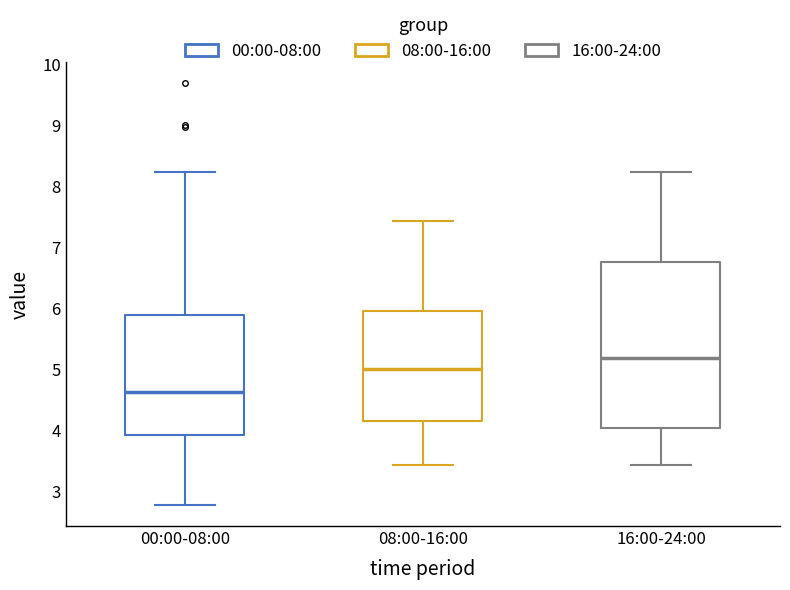

Reading left to right, transcribe this box plot: for each box, give where its median line is, the range the box spans, and where its two whiskers end, as read against the y-axis. The values are not printed on the chart, so give them approximately, as read against the axis.

00:00-08:00: median 4.6, box 3.9 to 5.9, whiskers 2.8 to 8.2
08:00-16:00: median 5.0, box 4.2 to 6.0, whiskers 3.4 to 7.4
16:00-24:00: median 5.2, box 4.0 to 6.8, whiskers 3.4 to 8.2